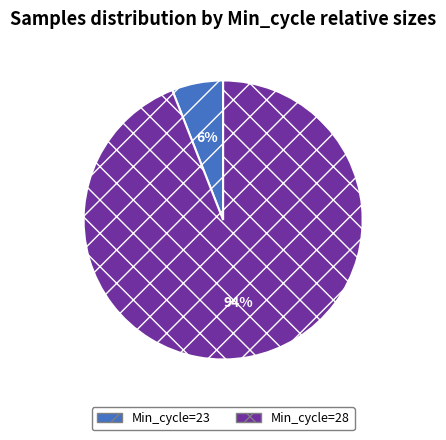

Is it true that Min_cycle=28 is 99% of the pie?

False